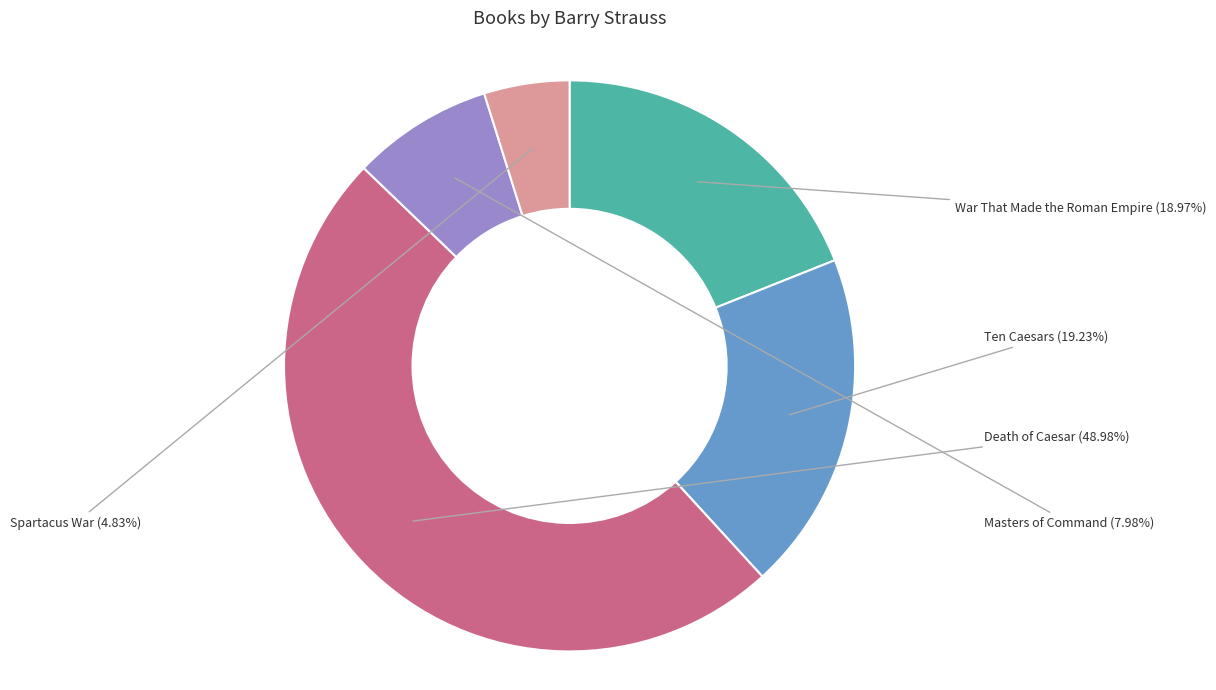

Is there any slice that represents more than half of the pie?

No